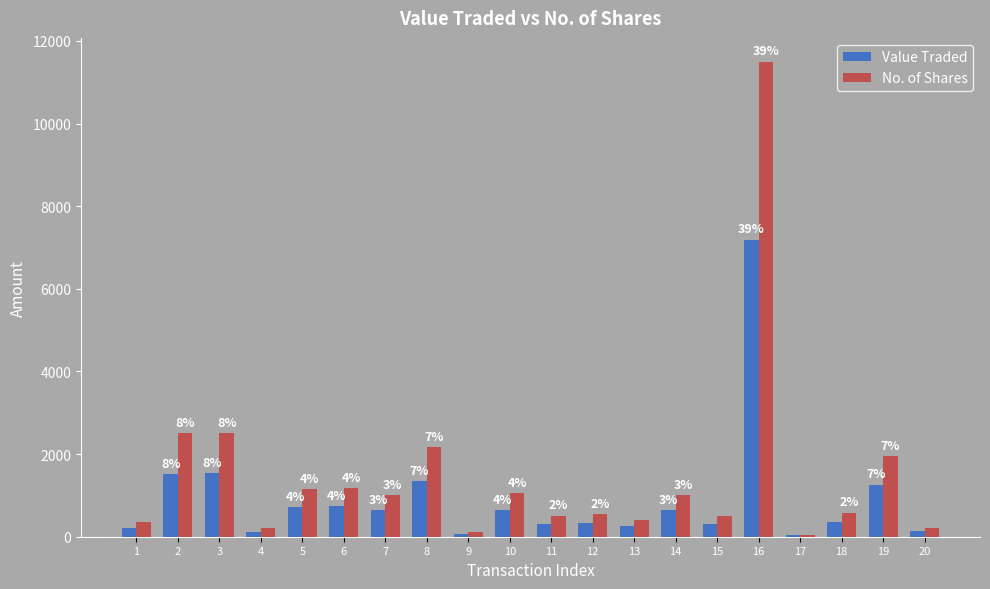

True or false: Value Traded has a value of 68 at 9.

True